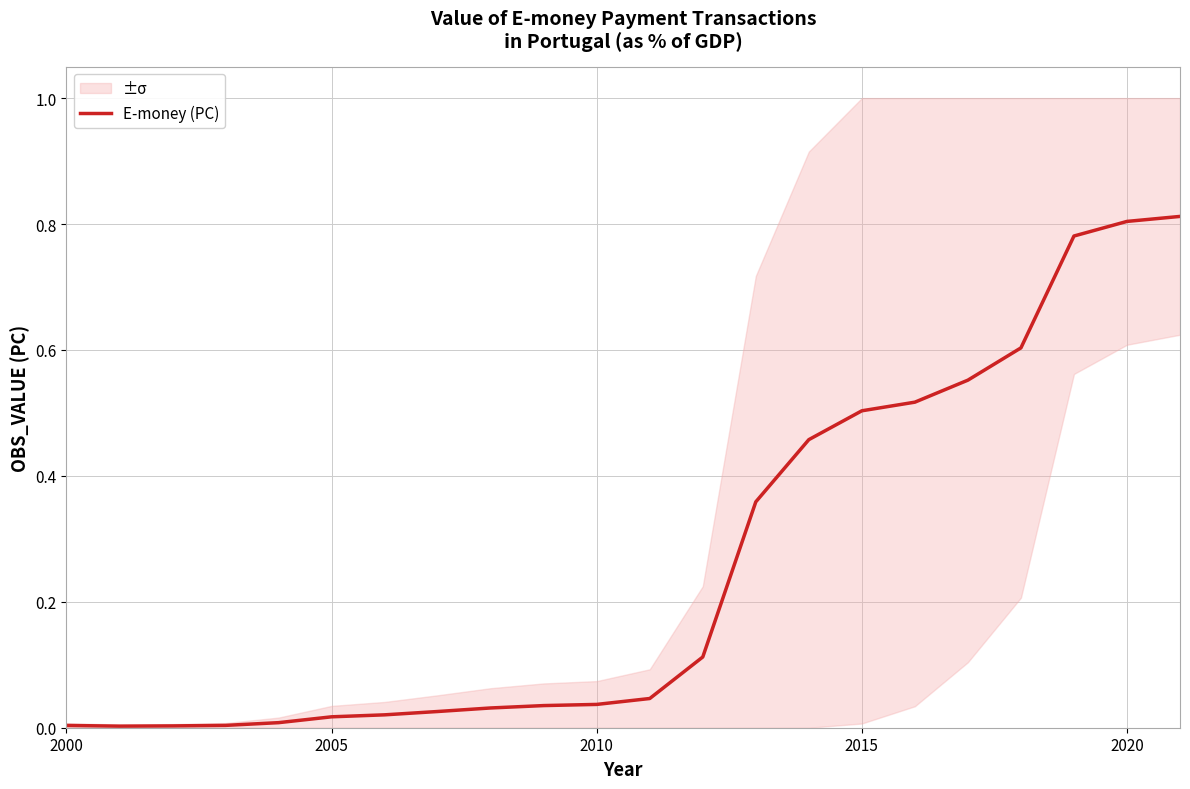

The E-money (PC) series shows 0.5 at 2015. True or false?

True